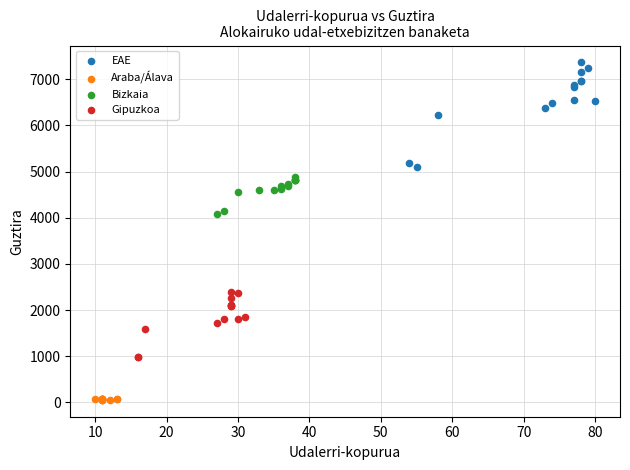

Which series contains the highest Y value?

EAE